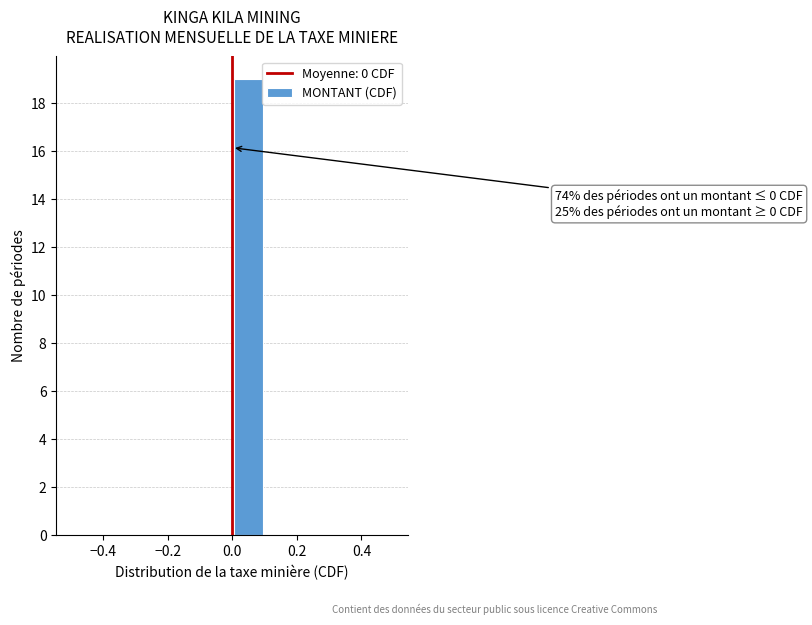

Over which range of the x-axis is the bar tallest?

0.0 to 0.1